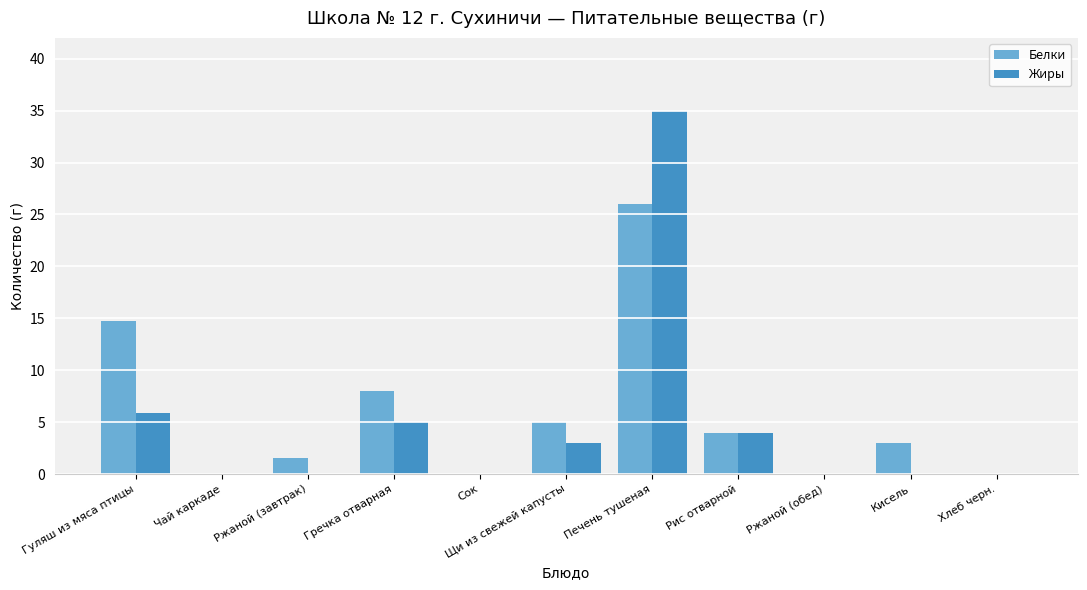

The Белки series shows 8.6 at Щи из свежей капусты. True or false?

False